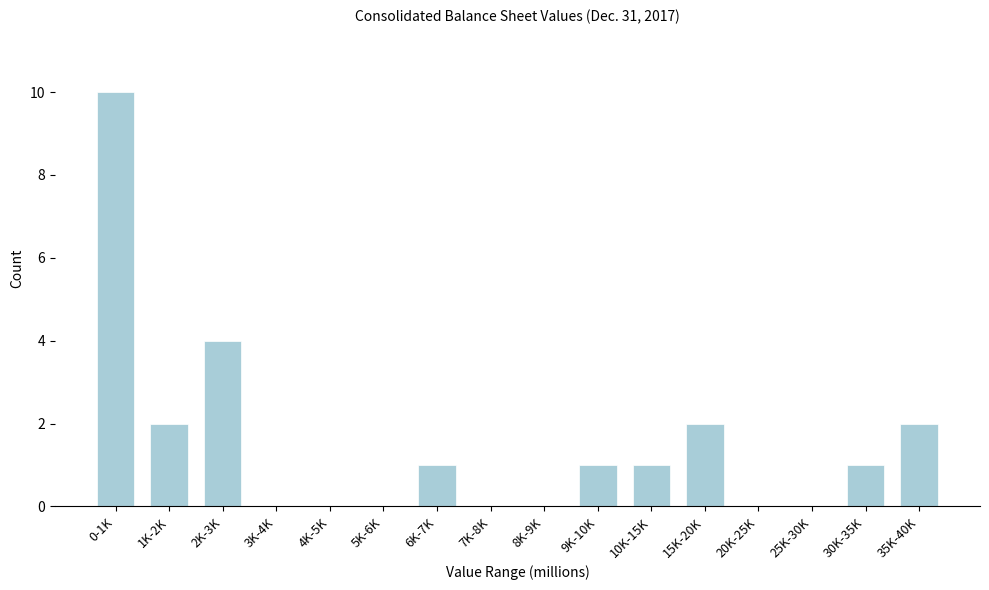

Reading left to right, transcribe all the data shown in this chart.

0-1K=10	1K-2K=2	2K-3K=4	3K-4K=0	4K-5K=0	5K-6K=0	6K-7K=1	7K-8K=0	8K-9K=0	9K-10K=1	10K-15K=1	15K-20K=2	20K-25K=0	25K-30K=0	30K-35K=1	35K-40K=2